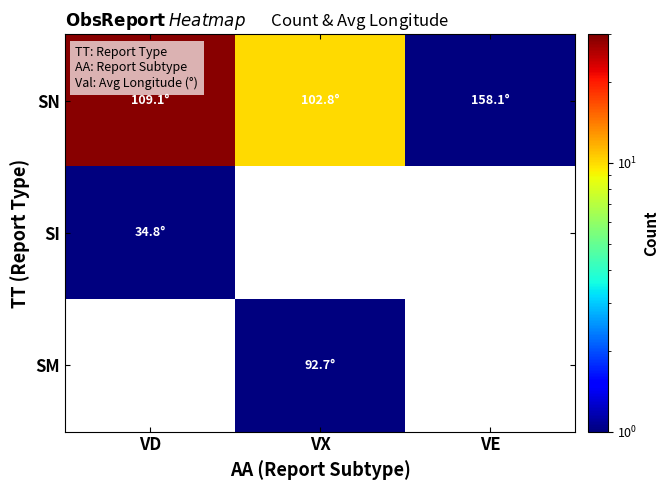

What value does the SI series have at VD?

1.0